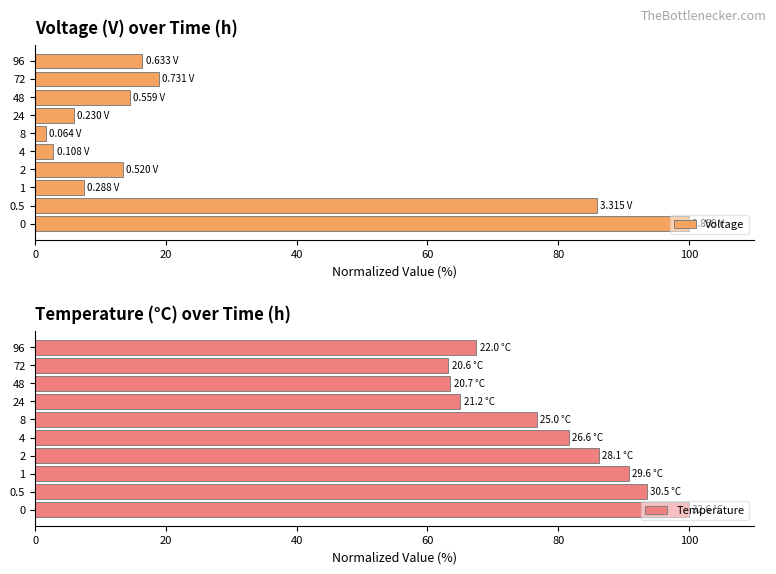

Where is Voltage nearest to the value 50?

72